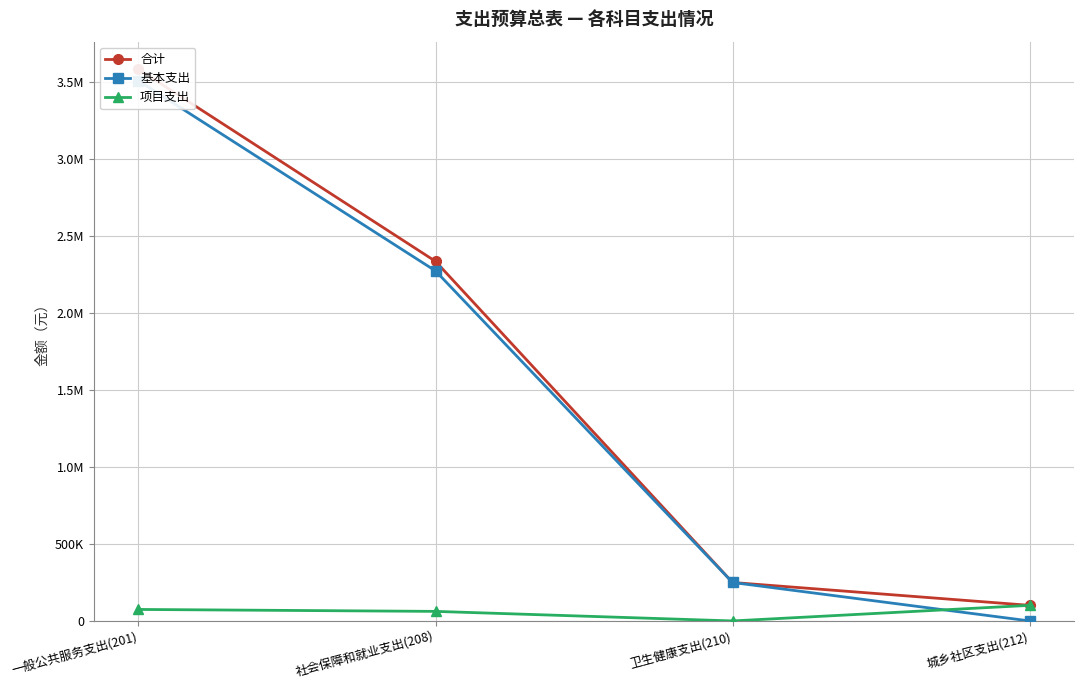

Which series changed the most between 一般公共服务支出(201) and 城乡社区支出(212)?

基本支出